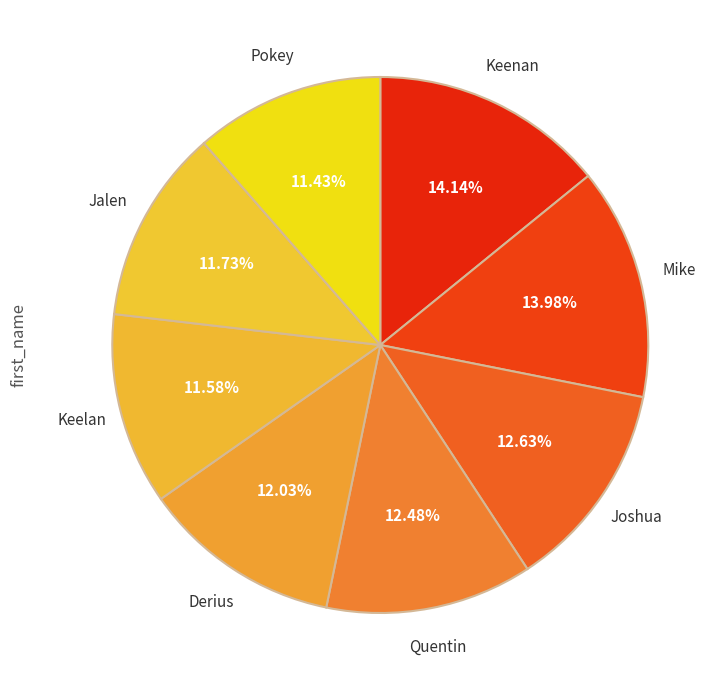

Is there a majority slice in this chart?

No